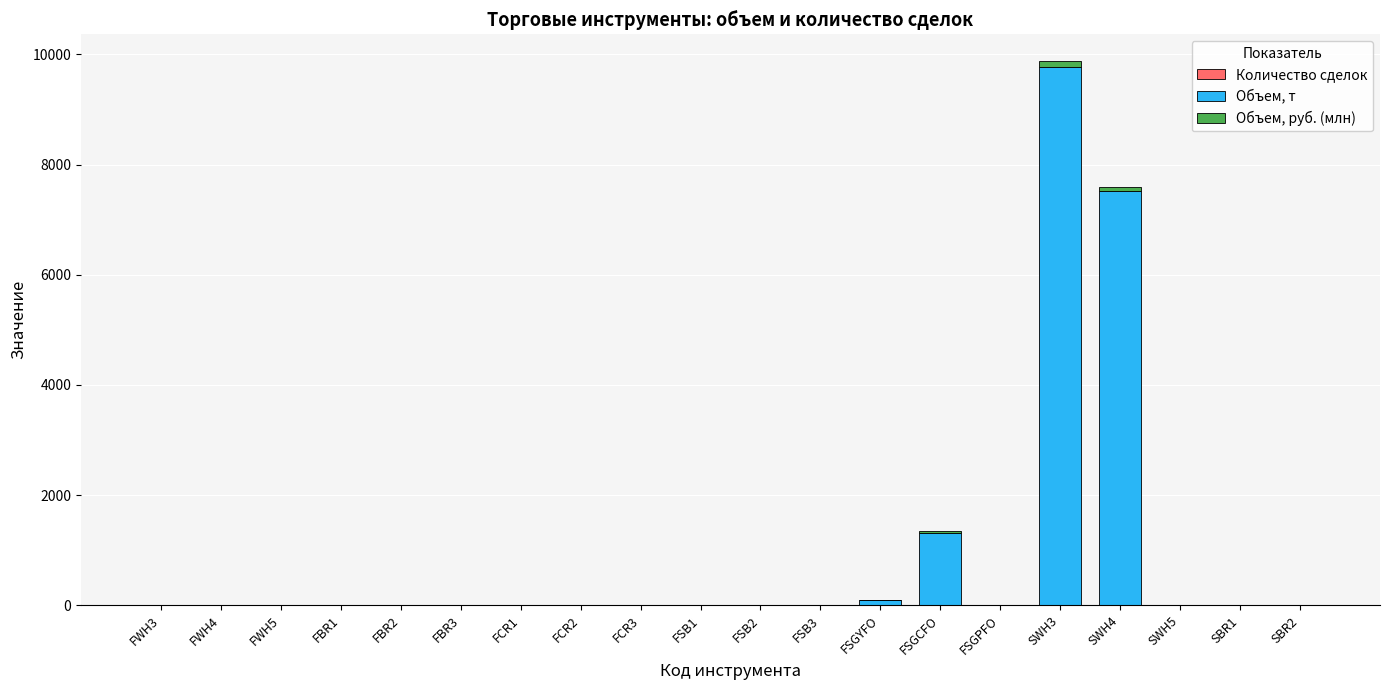

At which category is the sum across all series the highest?

SWH3